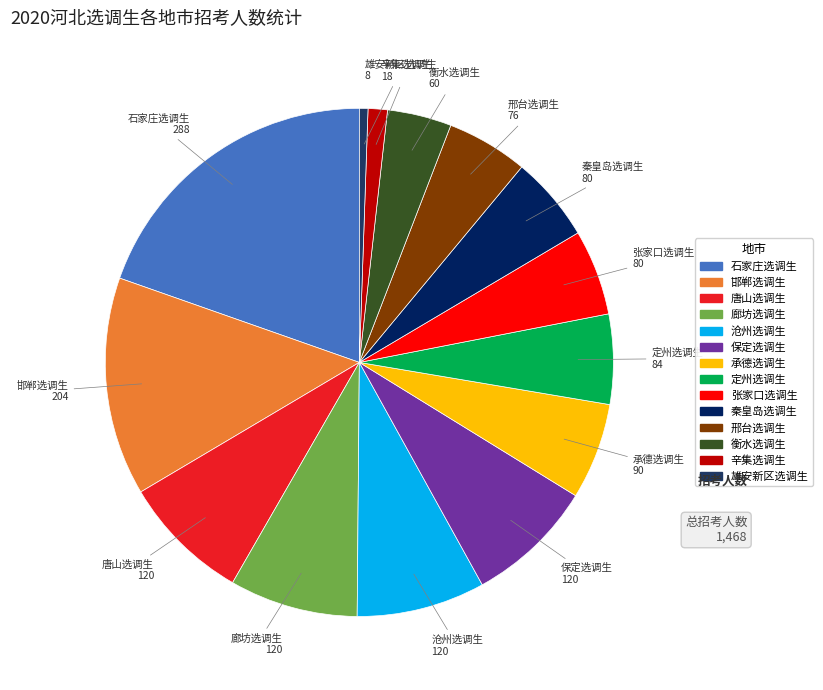

Does any single category account for the majority?

No